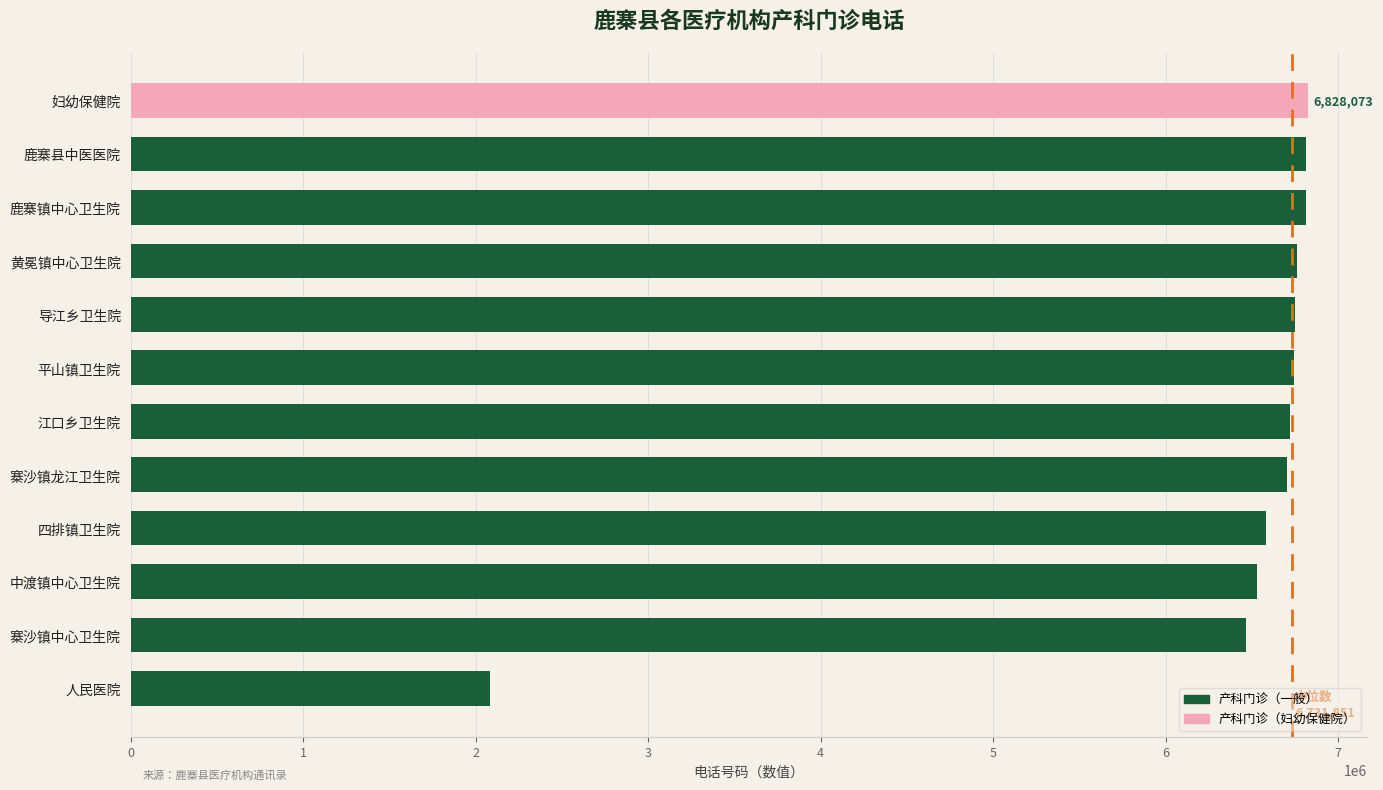

Is it true that the value at 江口乡卫生院 is 6722007?

True